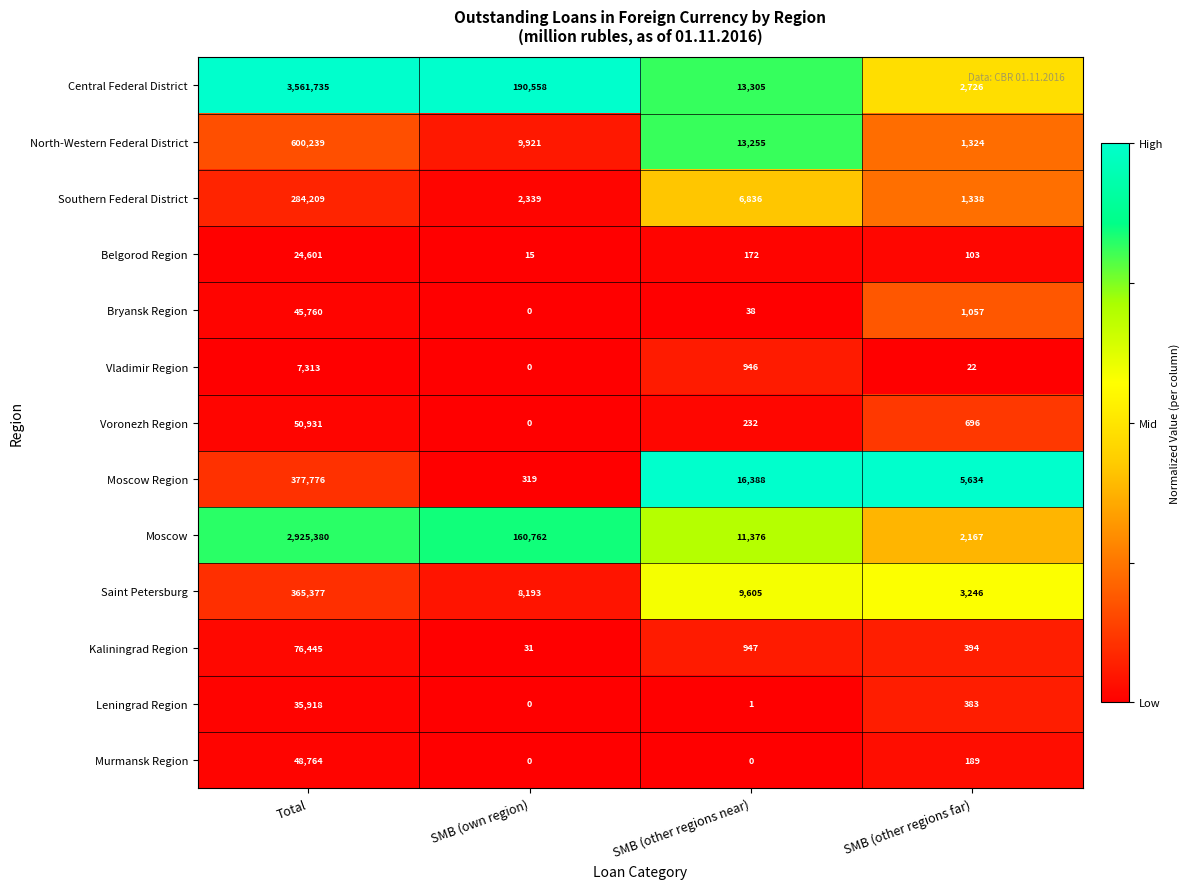

What is the greatest value displayed?

3561735